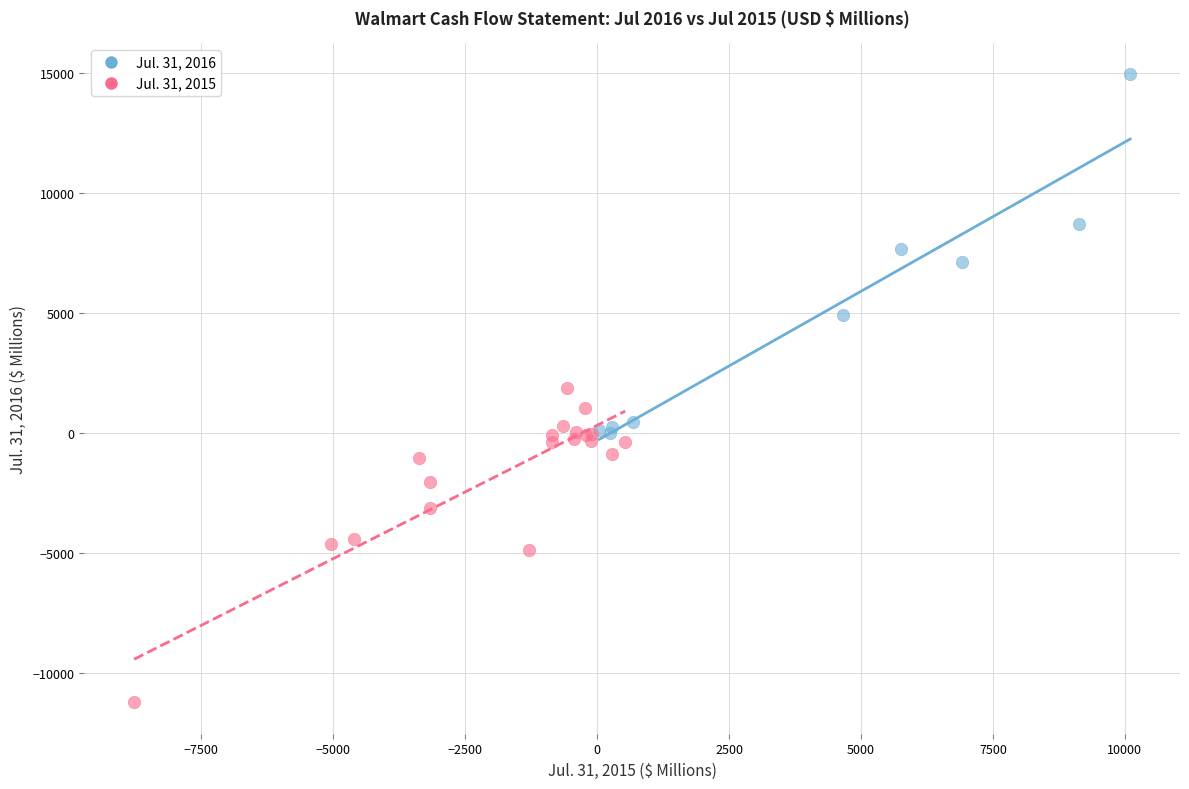

What are all the series names shown in the legend?

Jul. 31, 2016, Jul. 31, 2015